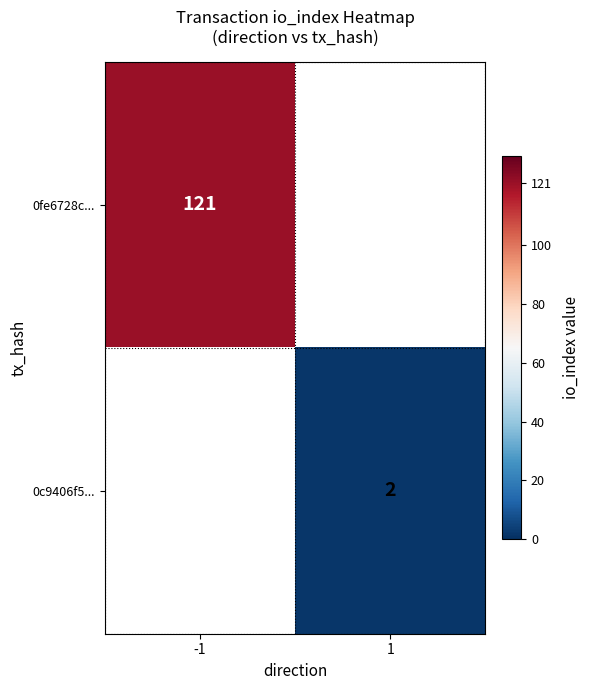

The 0fe6728c... series shows 75 at -1. True or false?

False